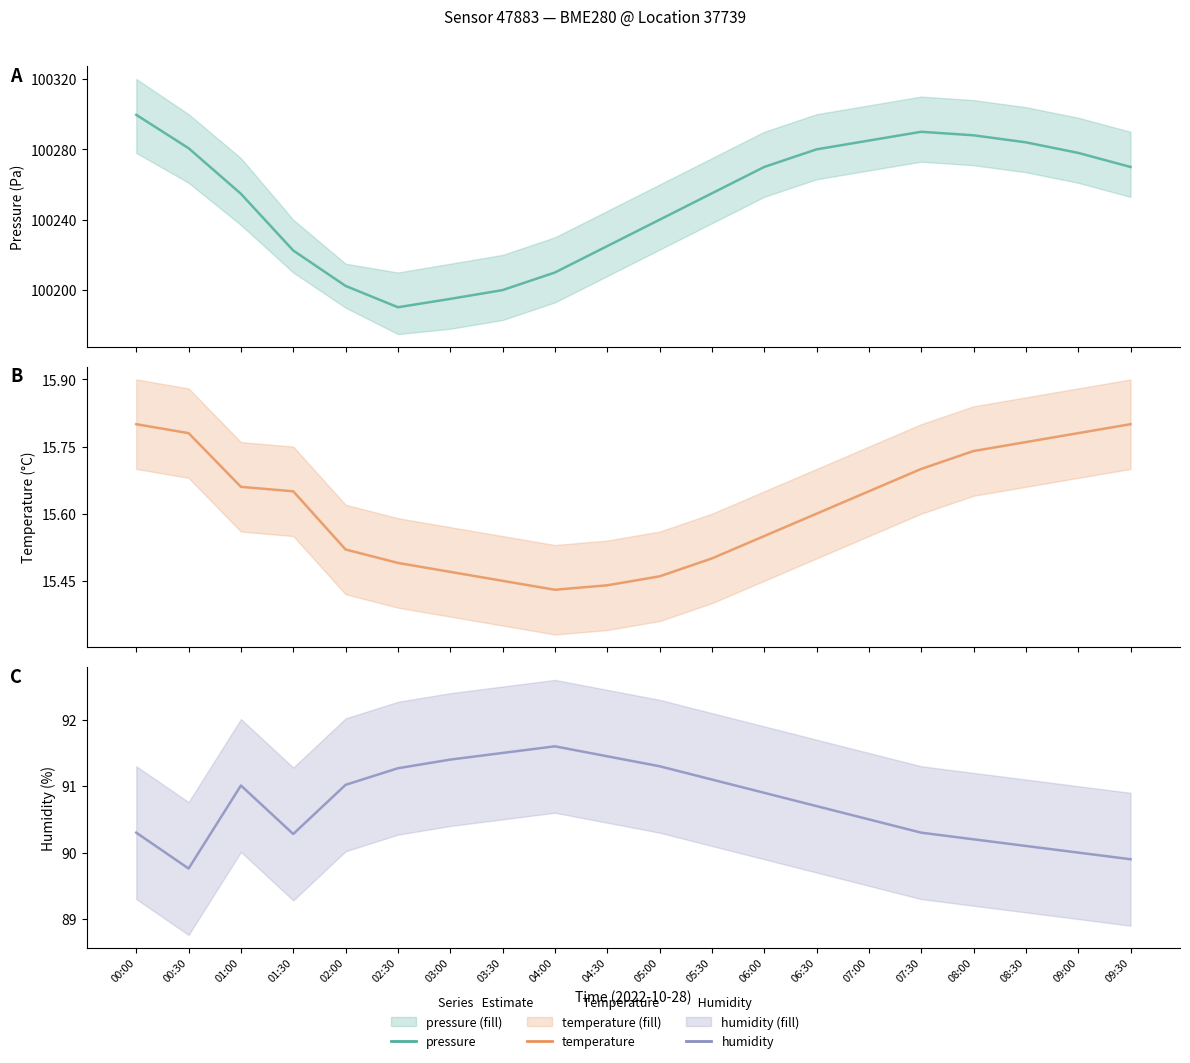

What is the label of the 14th point from the right?

03:00